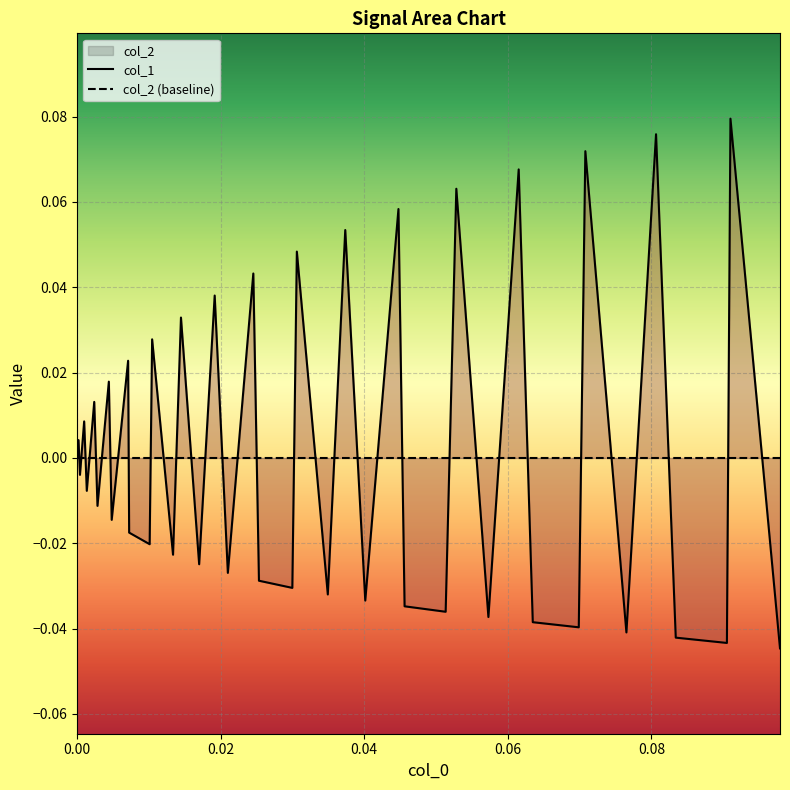

What is the sum of all values?

0.1